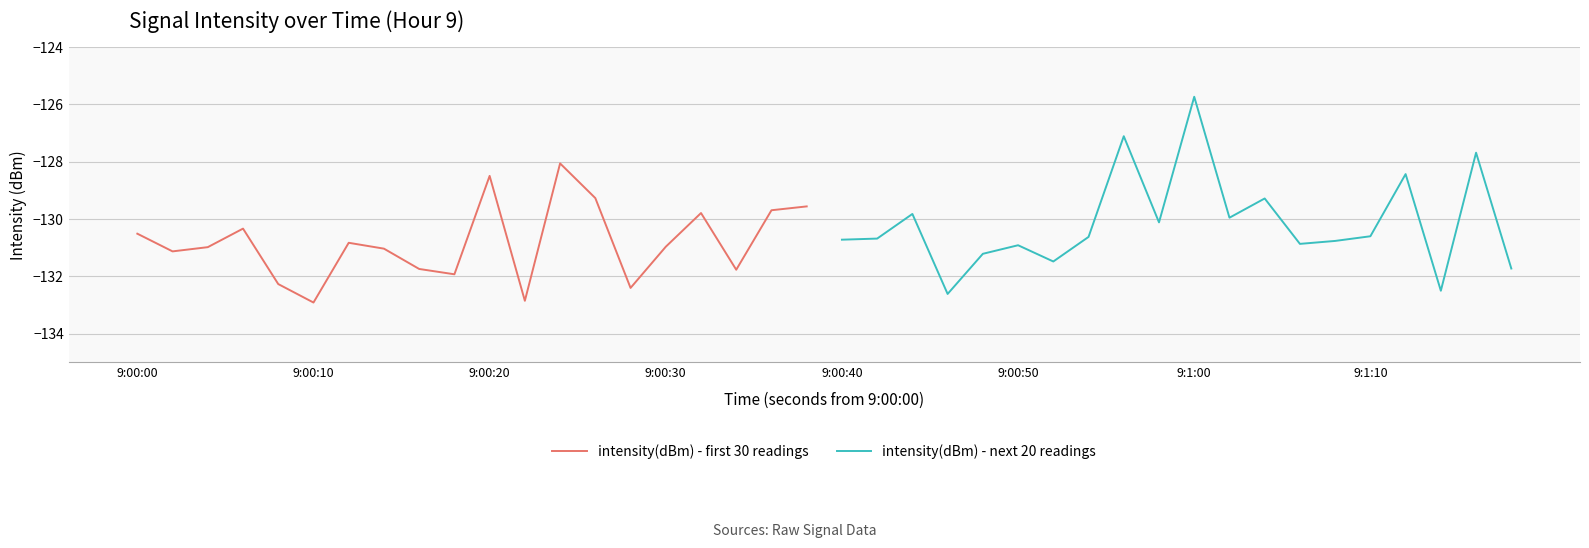

Reading left to right, extract all data points from this chart.

intensity(dBm) - first 30 readings: -130.5	-131.1	-131.0	-130.3	-132.3	-132.9	-130.8	-131.0	-131.7	-131.9	-128.5	-132.8	-128.1	-129.3	-132.4	-131.0	-129.8	-131.8	-129.7	-129.6
intensity(dBm) - next 20 readings: -130.7	-130.7	-129.8	-132.6	-131.2	-130.9	-131.5	-130.6	-127.1	-130.1	-125.7	-130.0	-129.3	-130.9	-130.8	-130.6	-128.4	-132.5	-127.7	-131.7